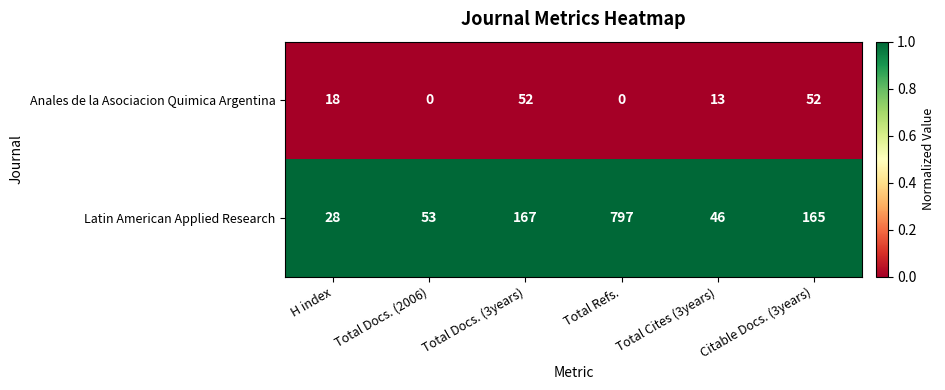

The value of Latin American Applied Research at H index is 28. True or false?

True